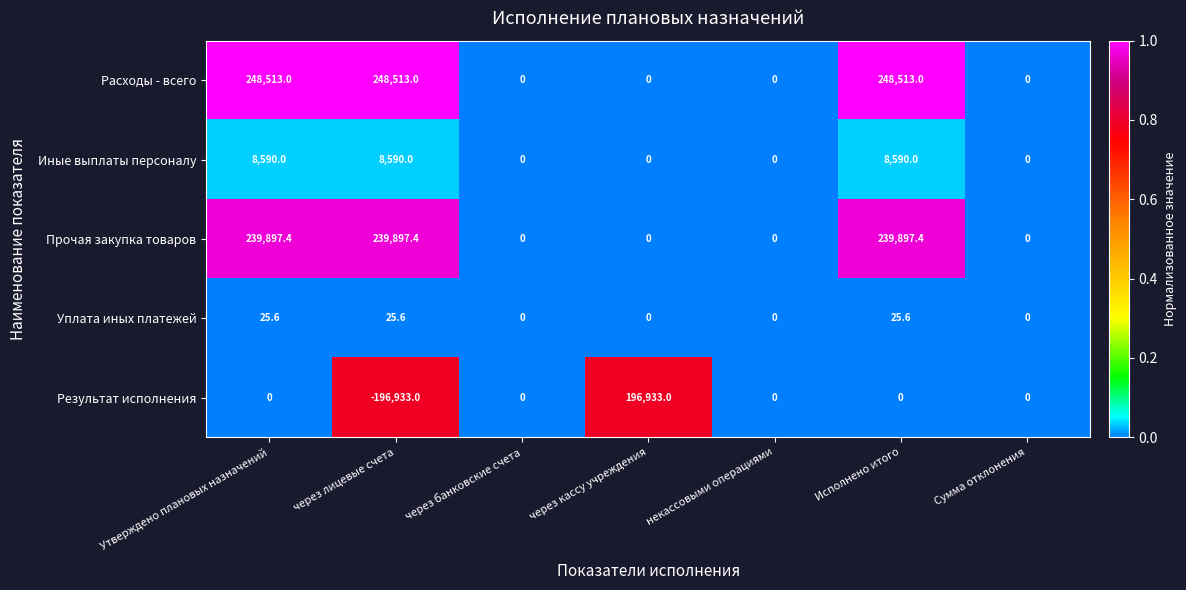

The Иные выплаты персоналу series shows 8590.0 at Исполнено итого. True or false?

True